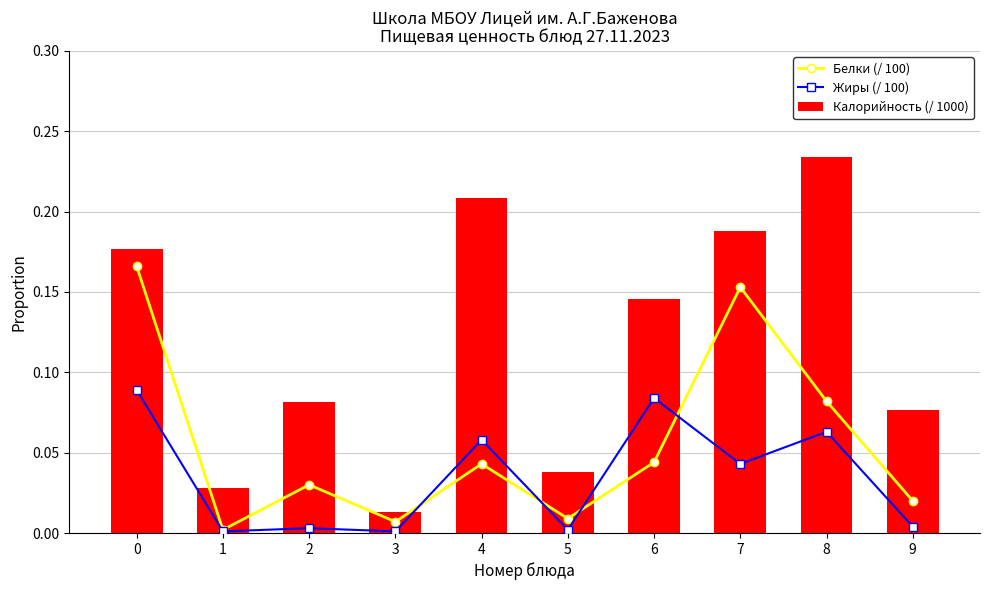

What are all the series names shown in the legend?

Белки (/ 100), Жиры (/ 100), Калорийность (/ 1000)